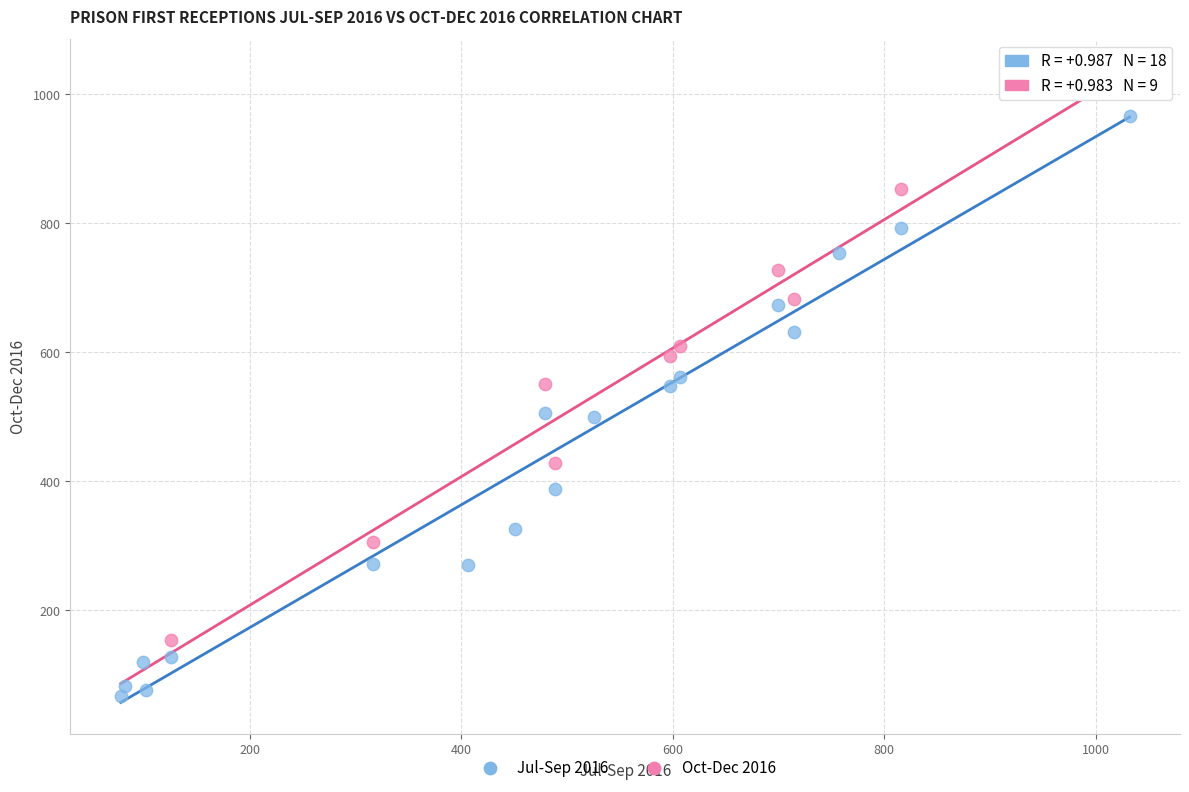

Which series has the widest spread of Y values?

Jul-Sep 2016